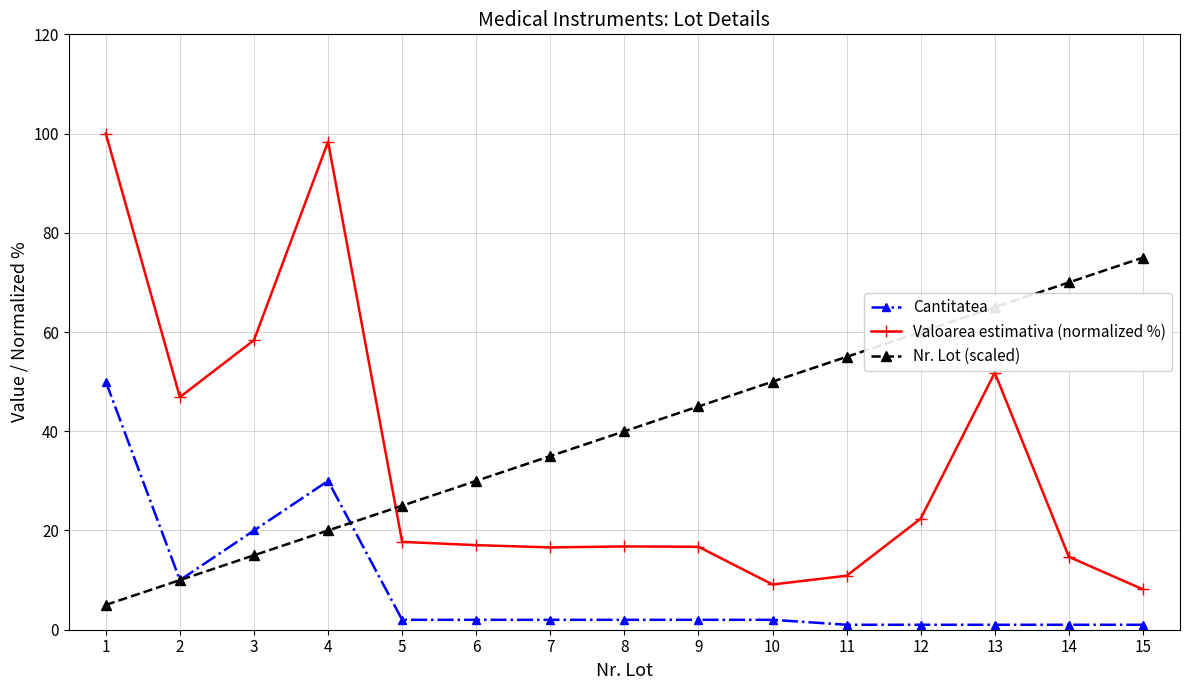

Where is the first local minimum for Valoarea estimativa (normalized %)?

2